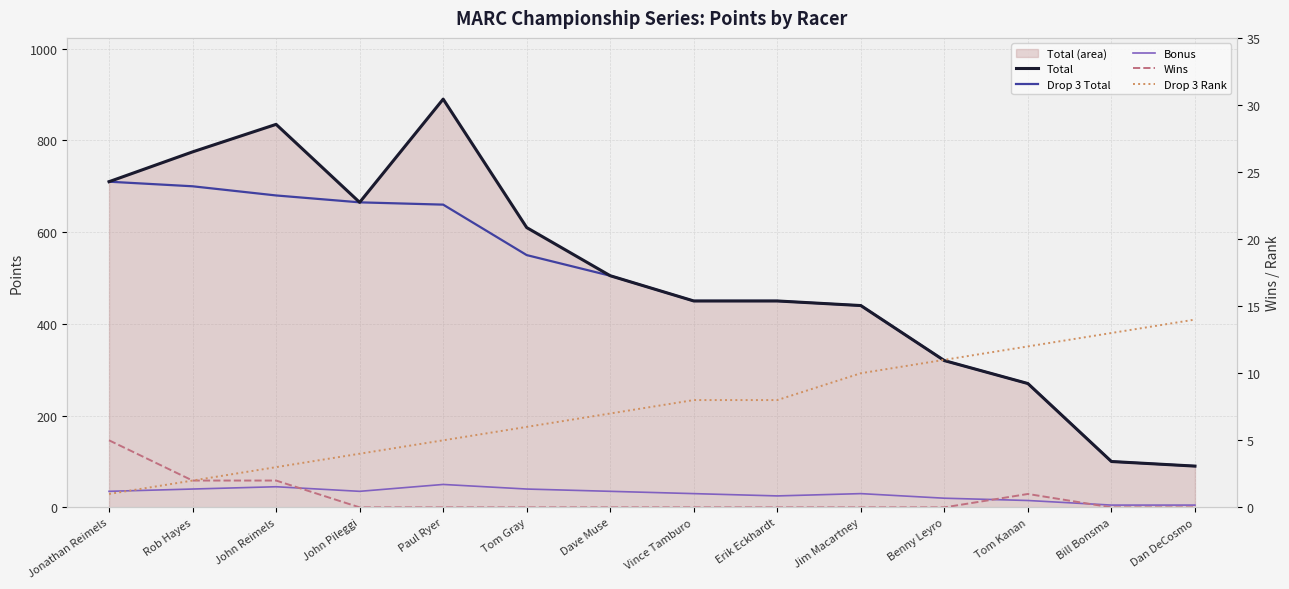

True or false: Total and Bonus intersect in this chart.

False